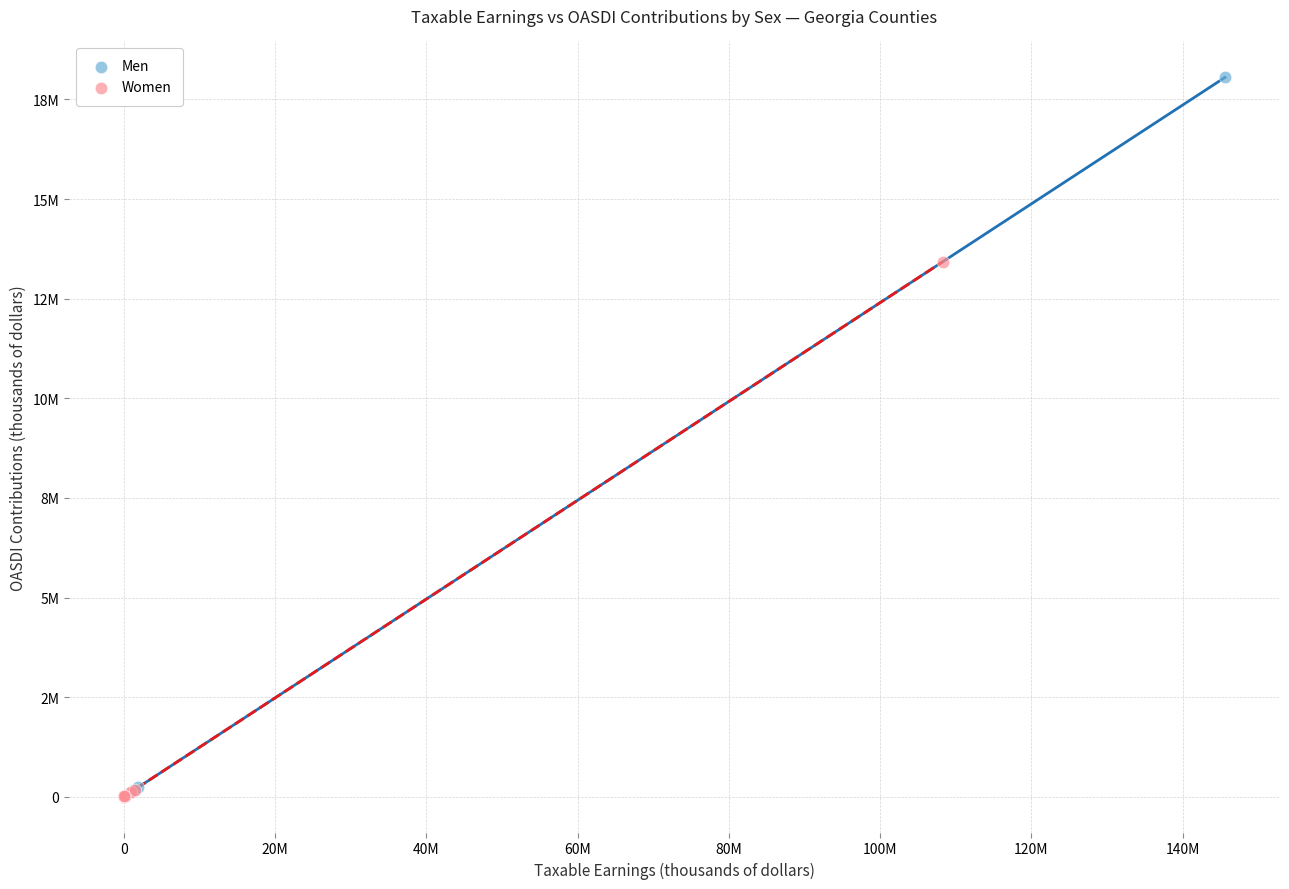

Which series has the widest spread of Y values?

Men